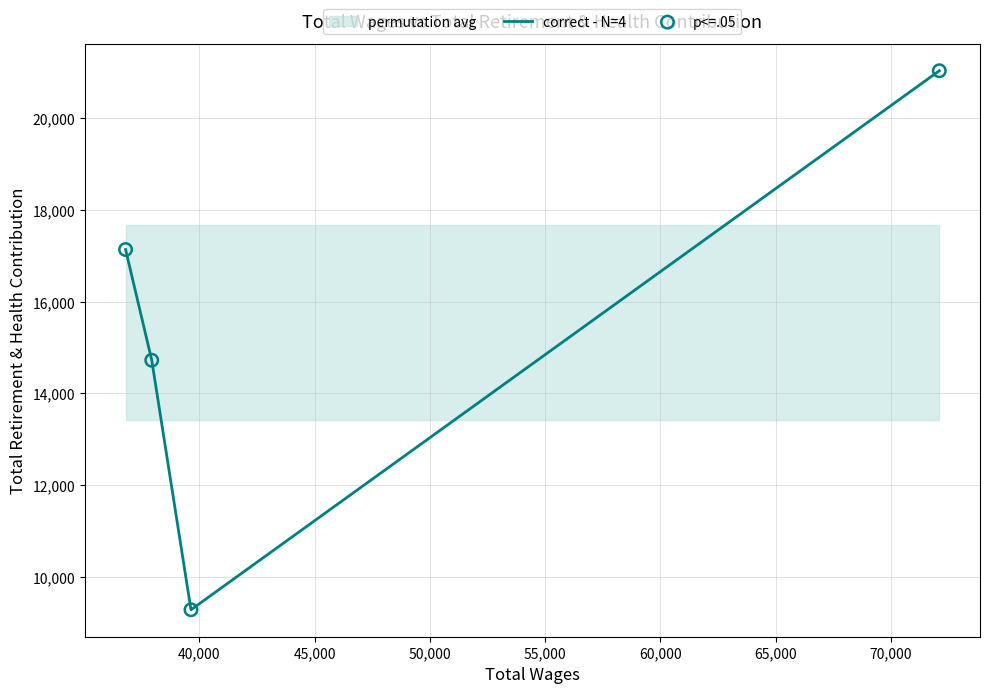

True or false: correct - N=4 has more than 2 interior local peaks.

False